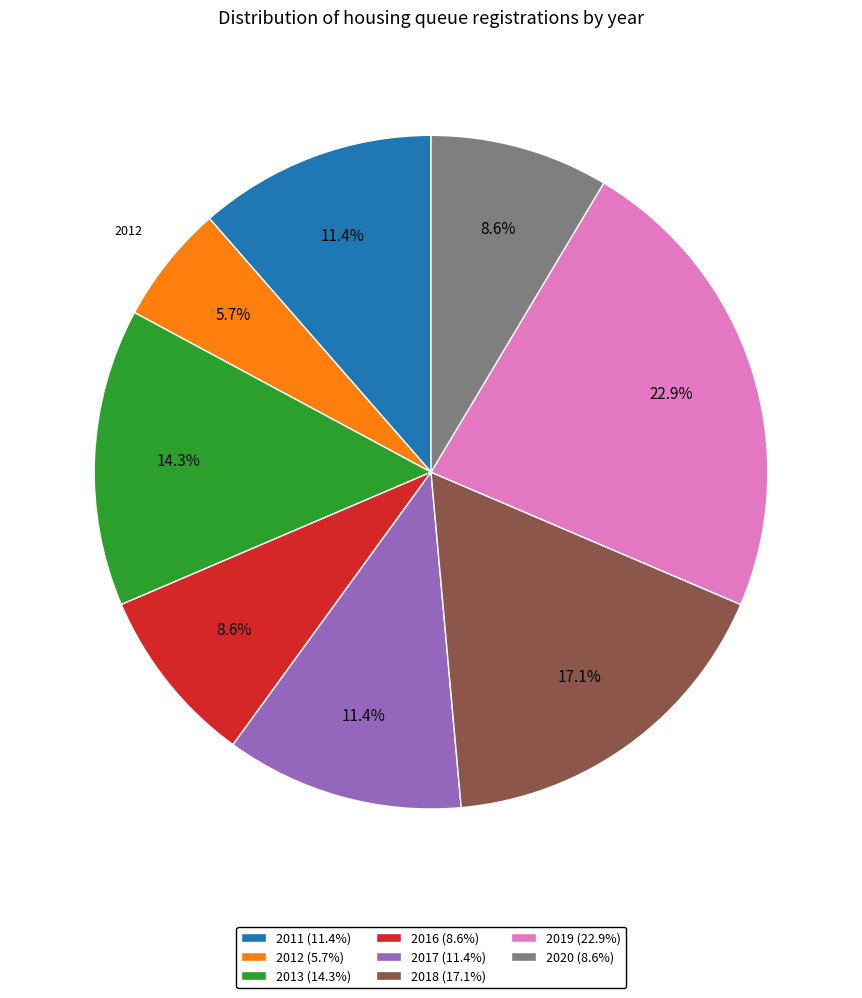

How much of the chart is everything except 2012?

94.3%